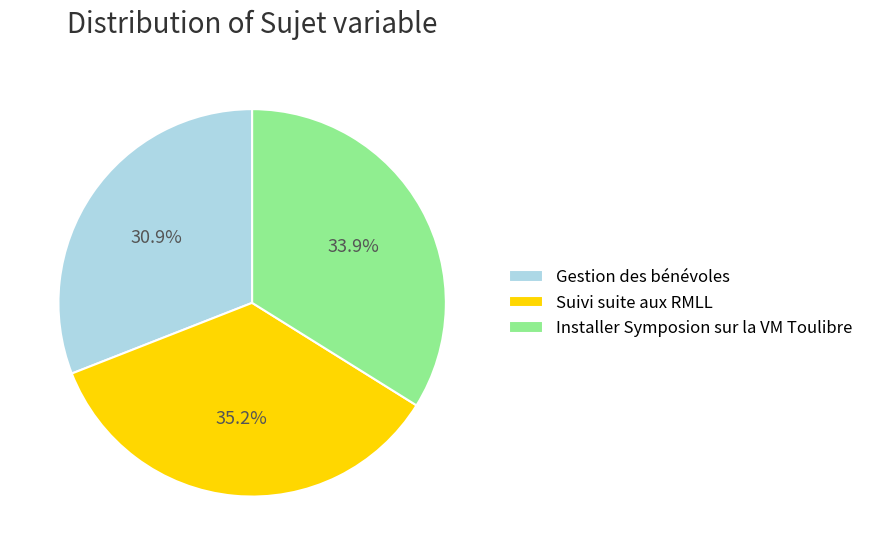

To the nearest percent, what is the combined percentage of Gestion des bénévoles and Installer Symposion sur la VM Toulibre?

65%